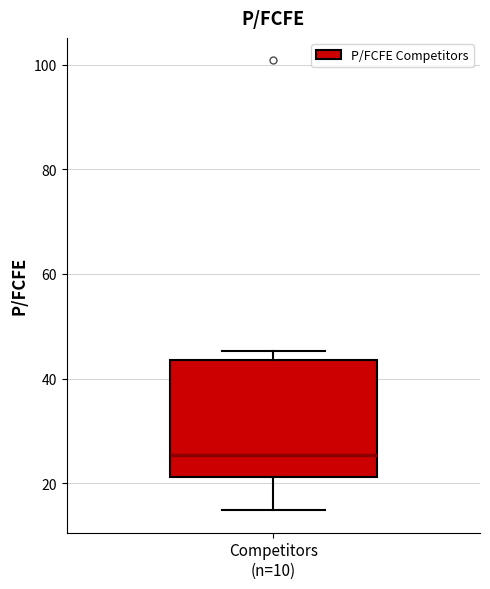

Where is the lower edge of the box for Competitors (n=10) on the y-axis? The values are not printed on the chart, so give them approximately, as read against the axis.

22